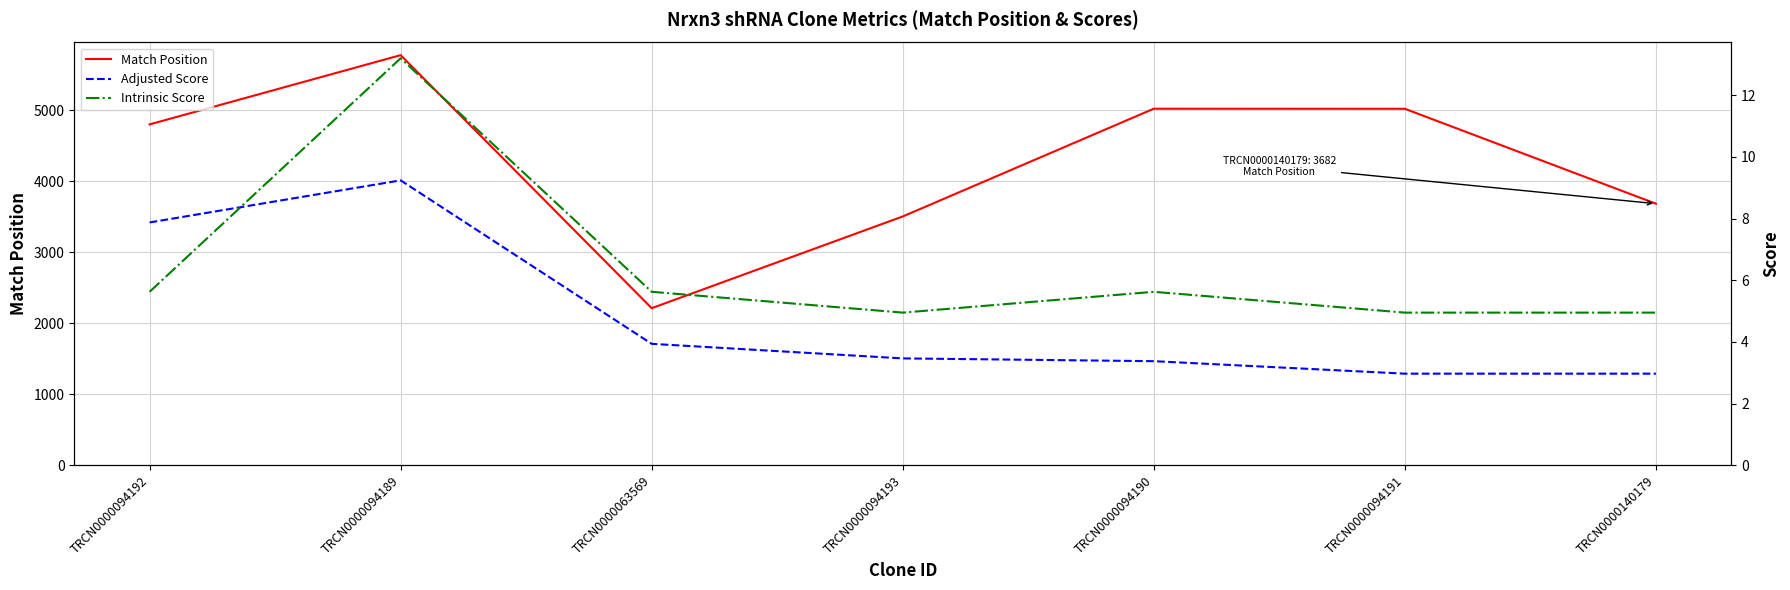

Where is the first local minimum for Match Position?

TRCN0000063569